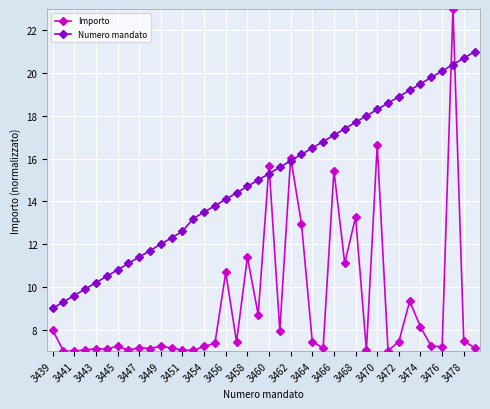

What is the maximum value shown in the chart?

23.0